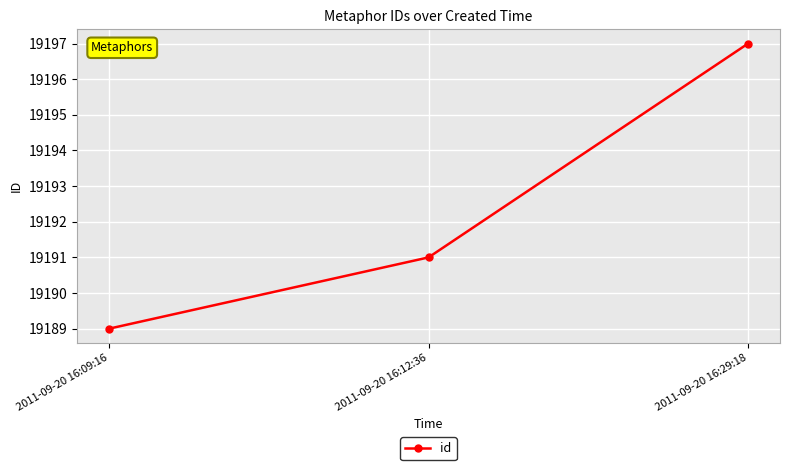

What is the sum of all values?

57577